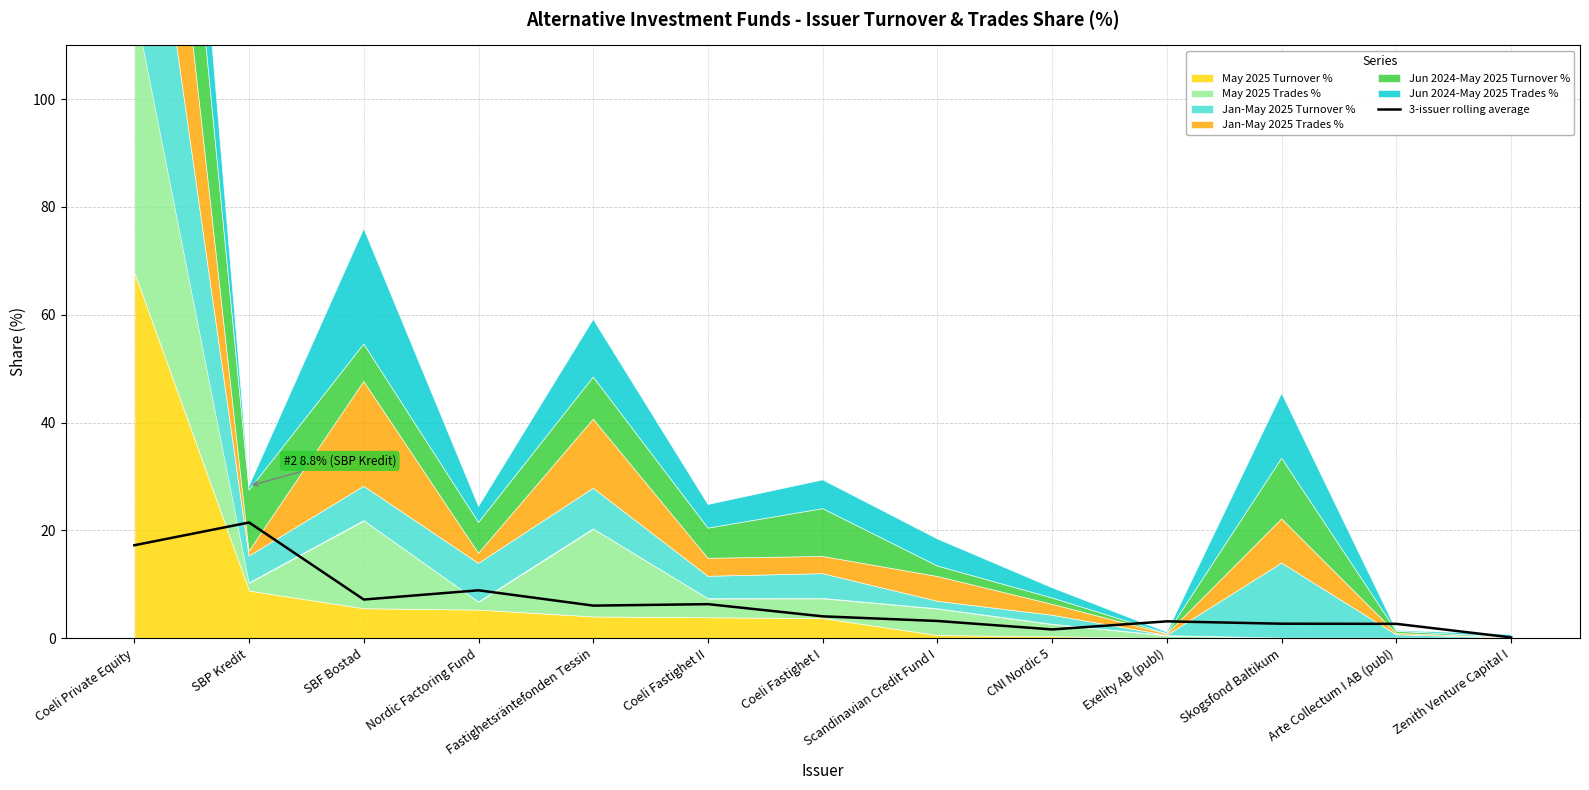

True or false: 3-issuer rolling average has a value of 14.4 at Nordic Factoring Fund.

False